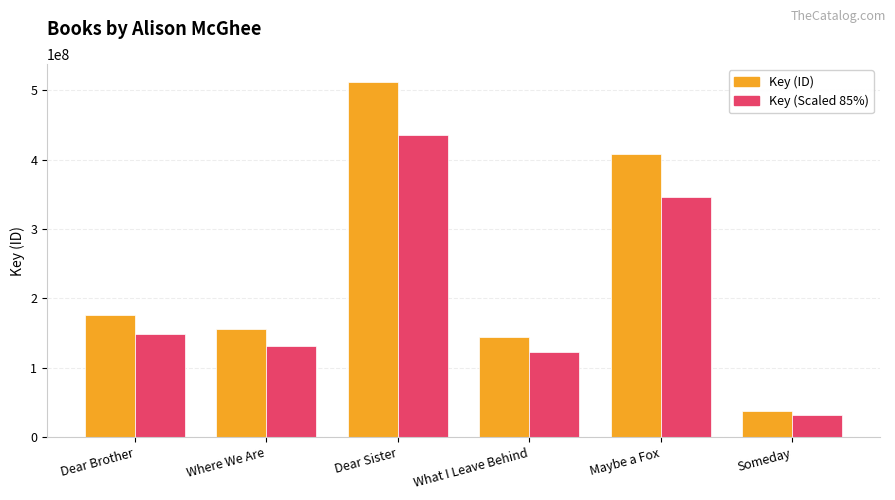

What is the spread (max minus min) of values at Where We Are?

23301090.6